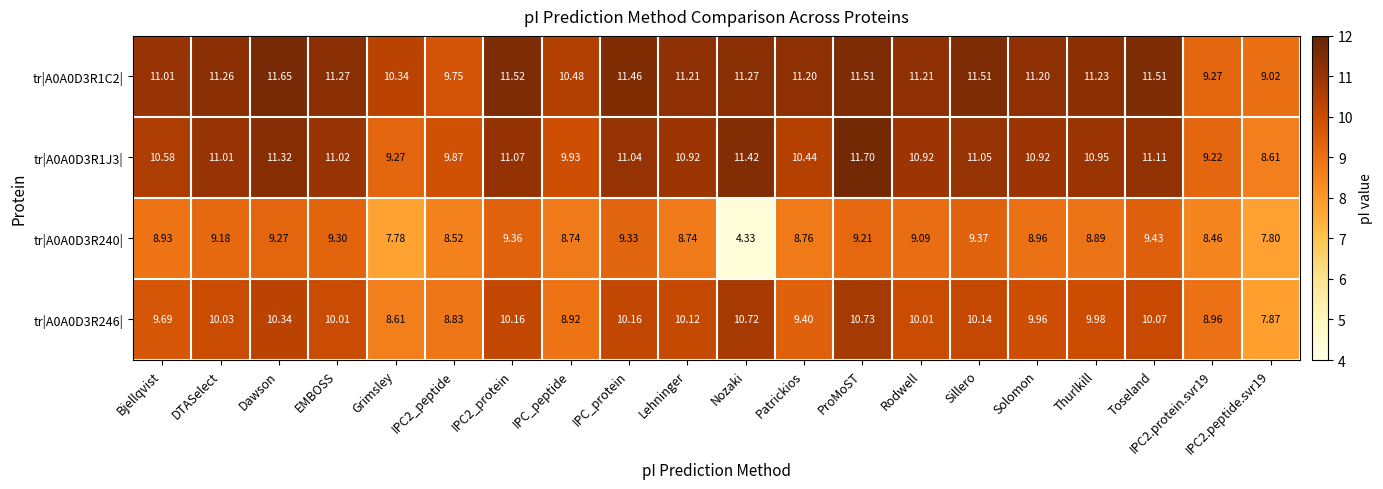

At which category does the chart reach its peak across all series?

ProMoST